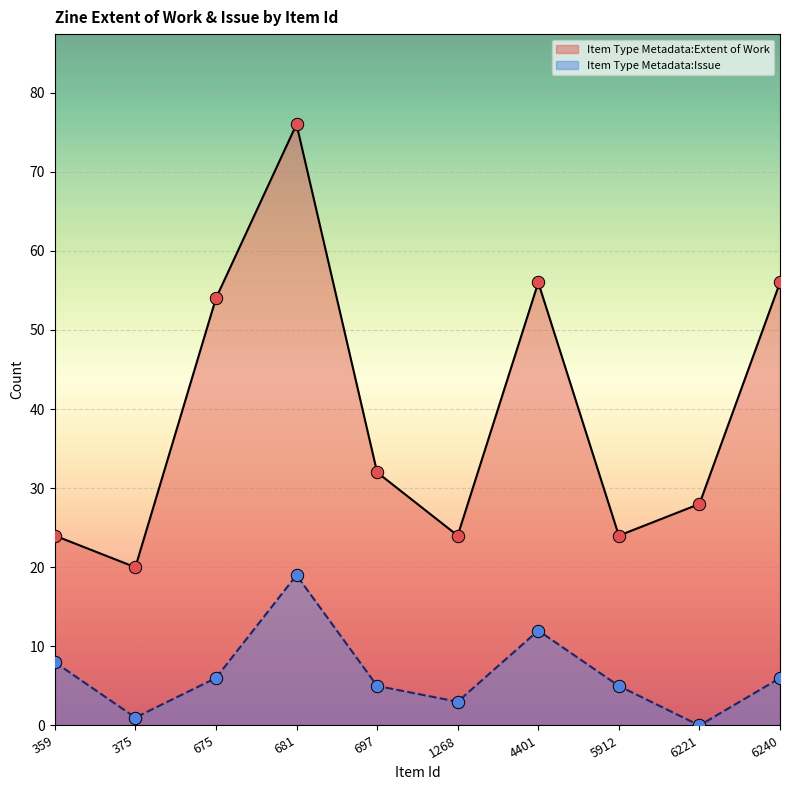

What are all the series names shown in the legend?

Item Type Metadata:Extent of Work, Item Type Metadata:Issue